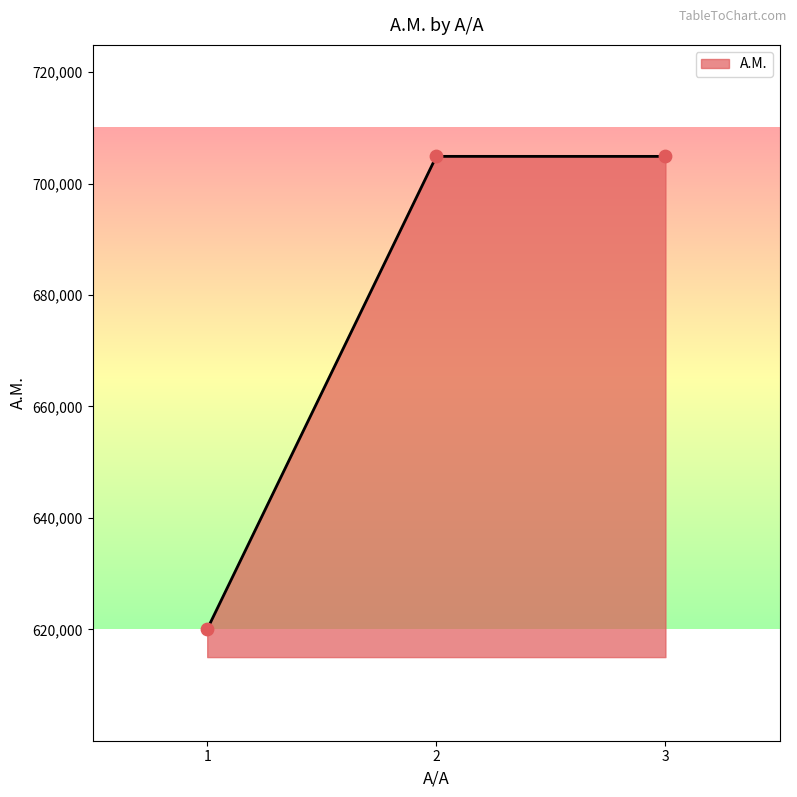

What is the change in value from 1 to 3?

+84836